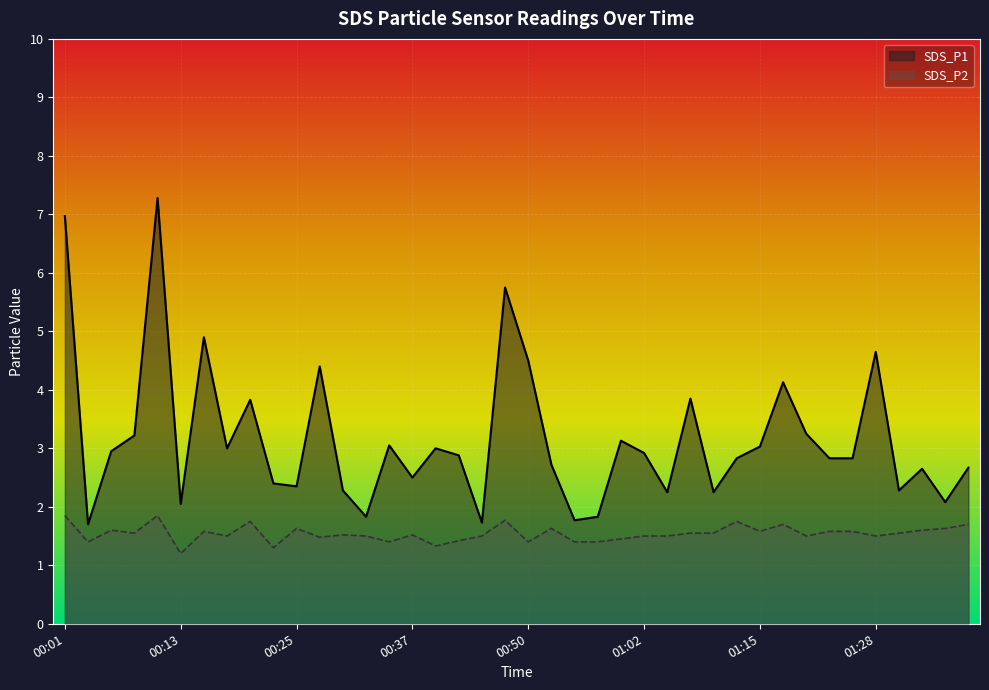

What is the total value across all series at 00:27?

5.9